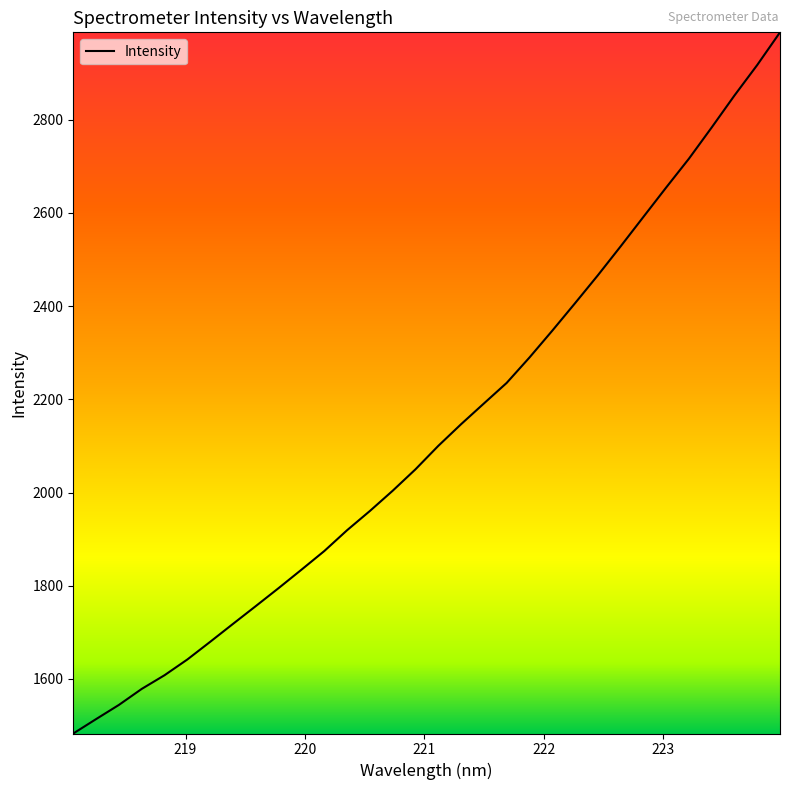

What is the maximum value shown in the chart?

2987.5